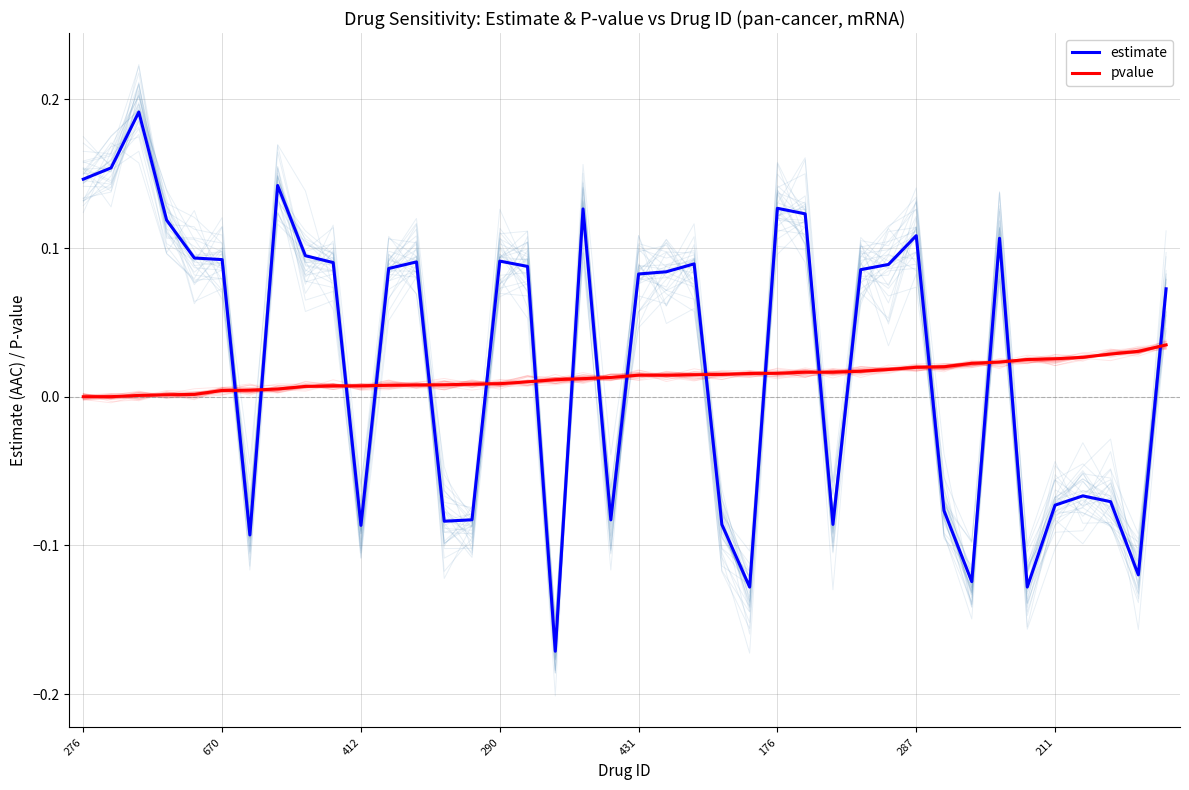

What is the spread (max minus min) of values at 31?

0.1